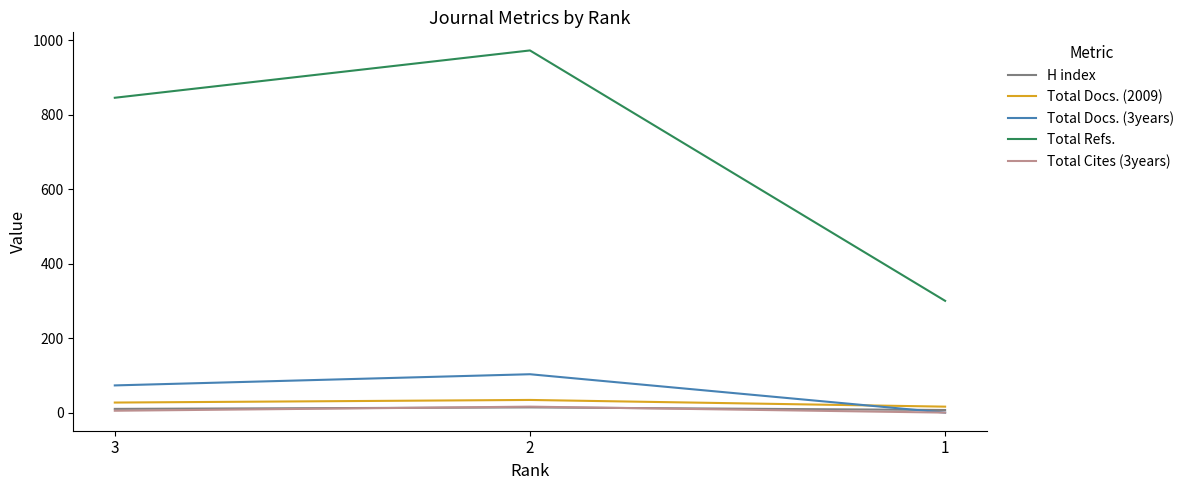

Where is H index nearest to the value 10?

3